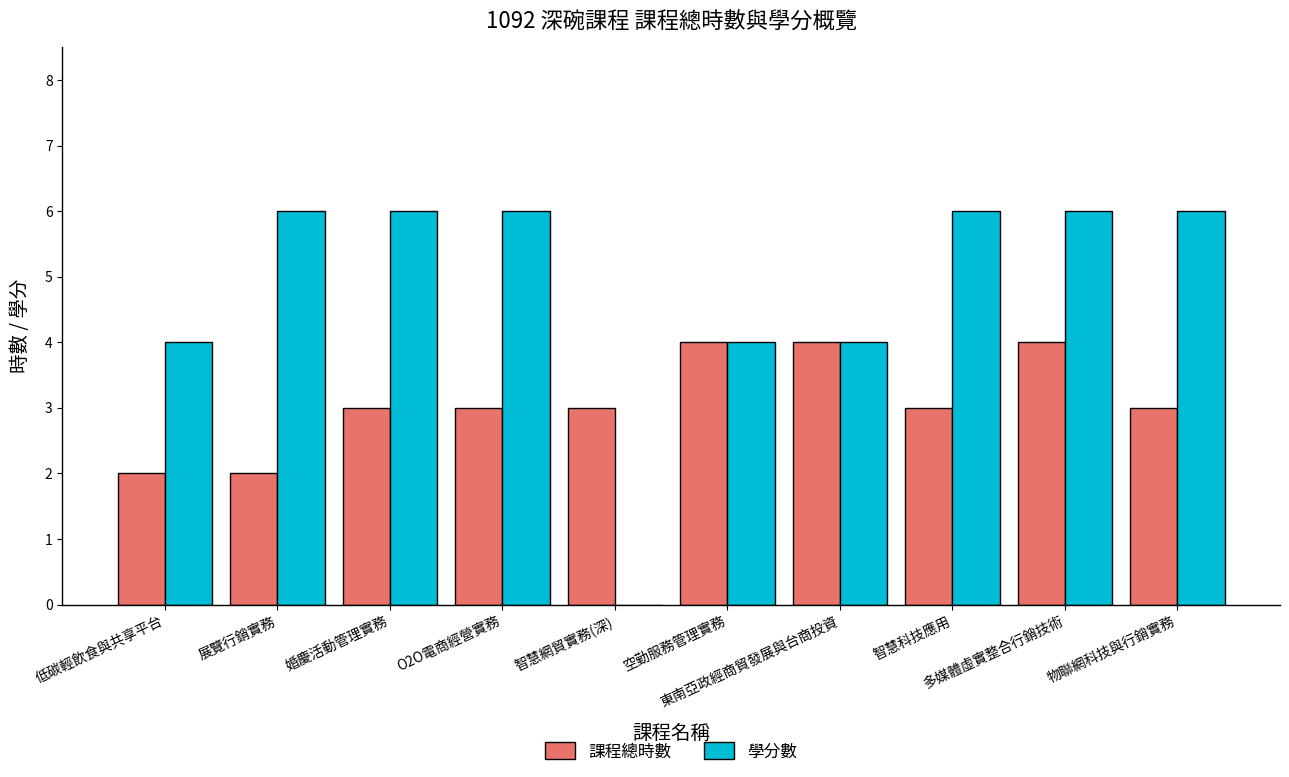

At which category is the sum across all series the highest?

多媒體虛實整合行銷技術